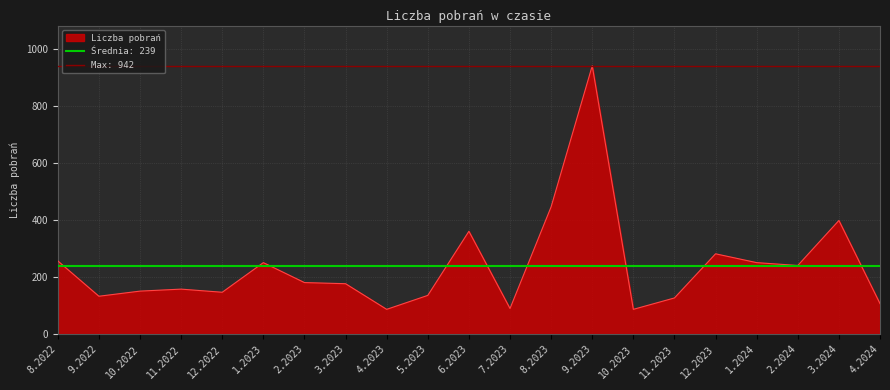

Where is the first local maximum?

11.2022